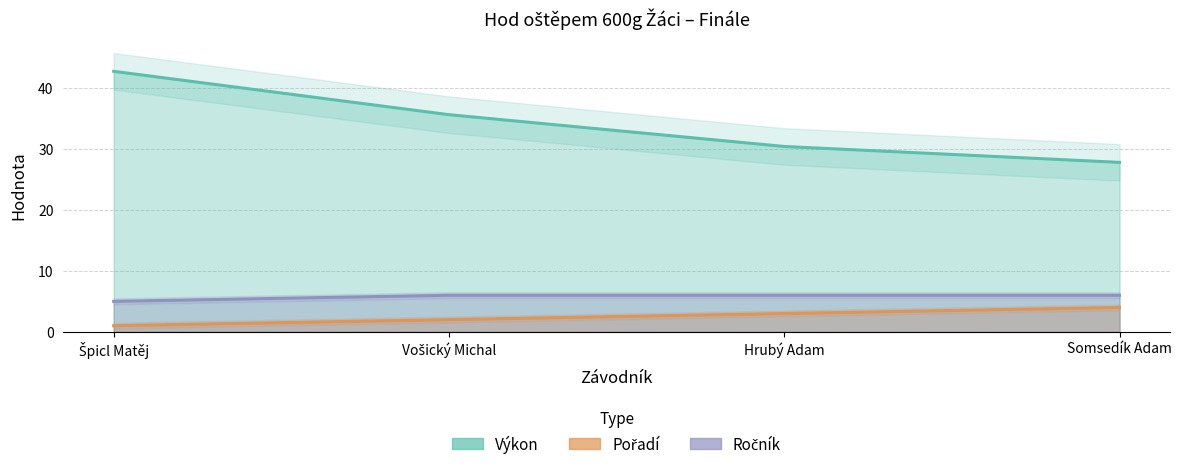

What are all the series names shown in the legend?

Pořadí, Výkon, Ročník